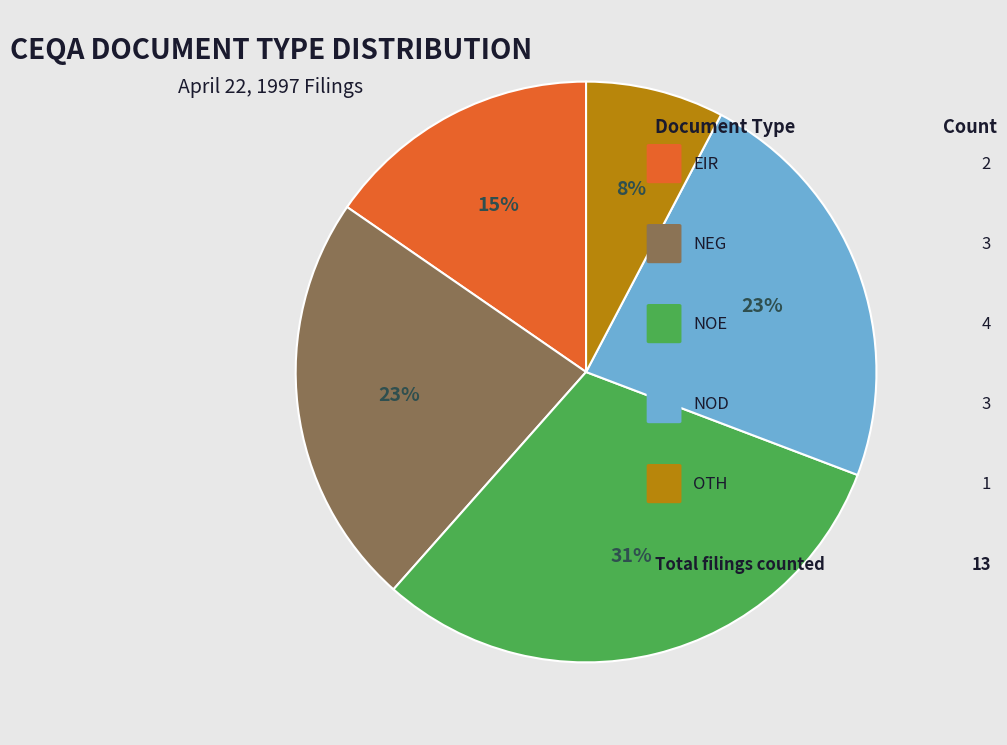

To the nearest percent, what is the difference between the largest and smallest slice percentages?

23%